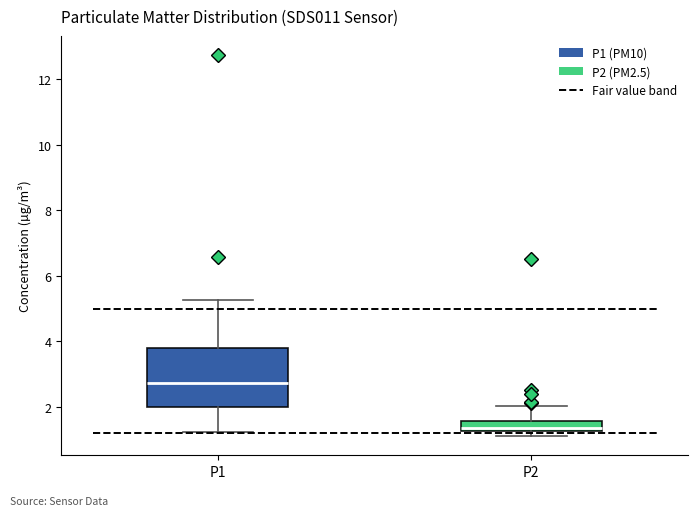

Where is the upper edge of the box for P2 on the y-axis? The values are not printed on the chart, so give them approximately, as read against the axis.

1.6